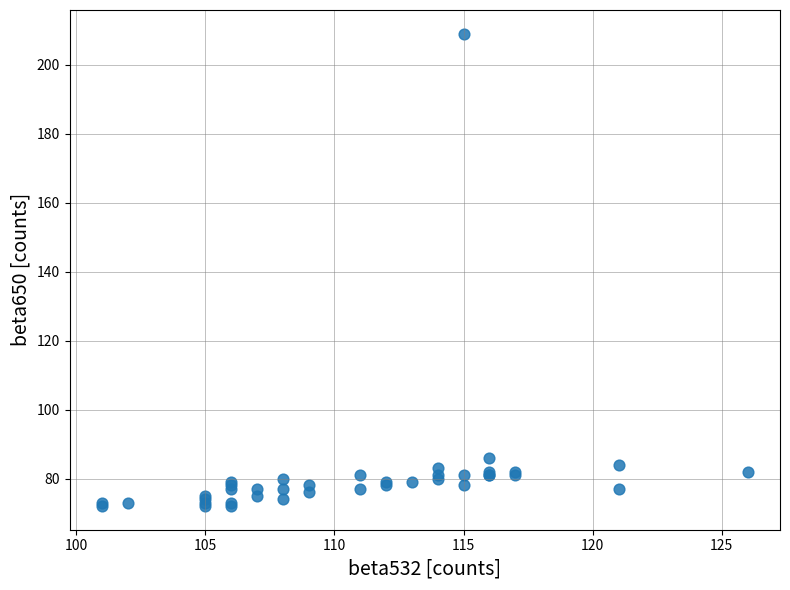

What Y value in the scatter plot is closest to 140?

86